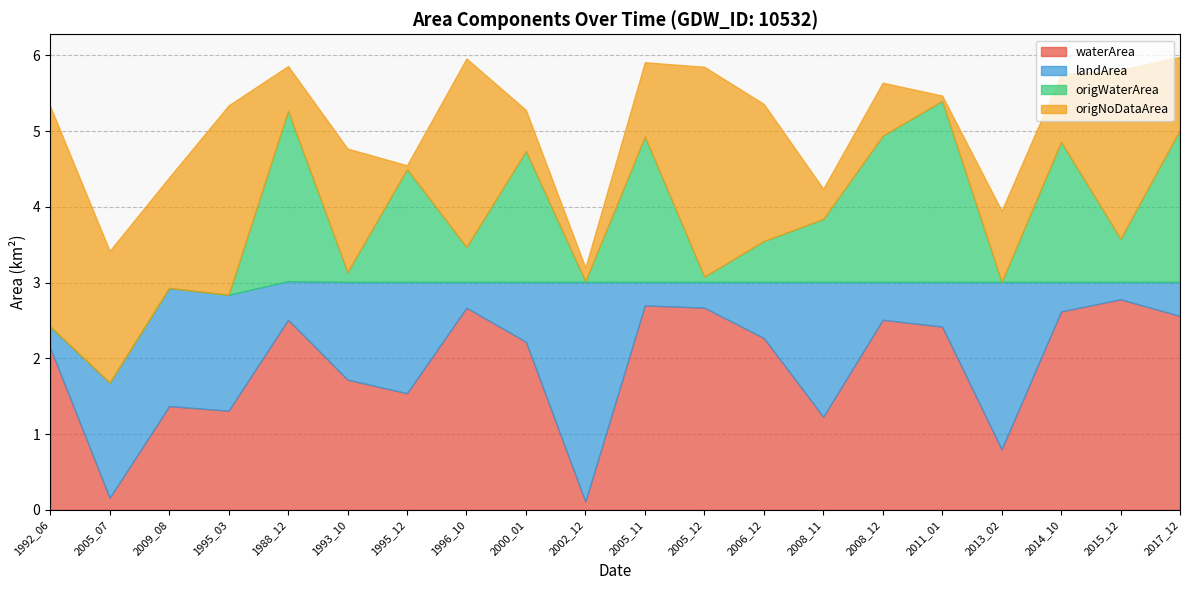

What is the average value of the origWaterArea series?

0.9